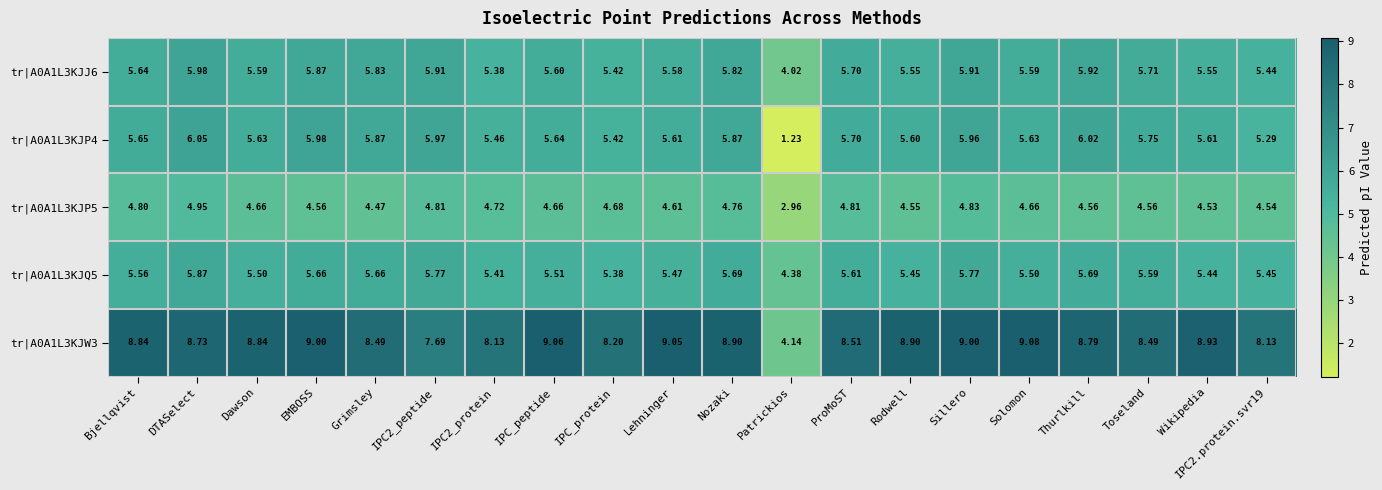

Is the value of tr|A0A1L3KJW3 at Rodwell greater than the value of tr|A0A1L3KJP5 at IPC2_protein?

Yes